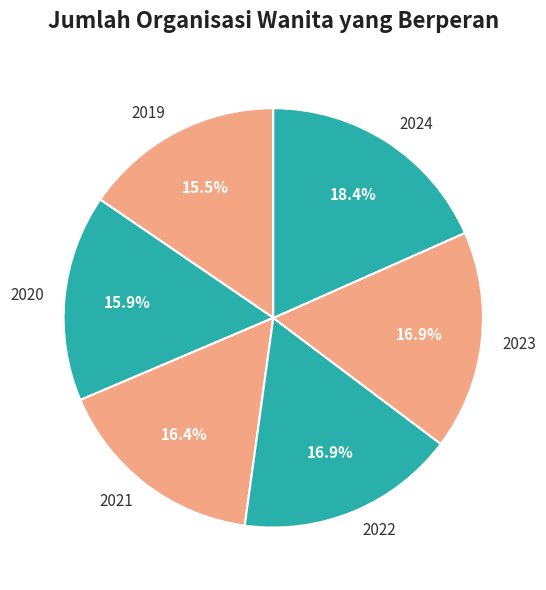

To the nearest percent, what portion does 2024 represent?

18%